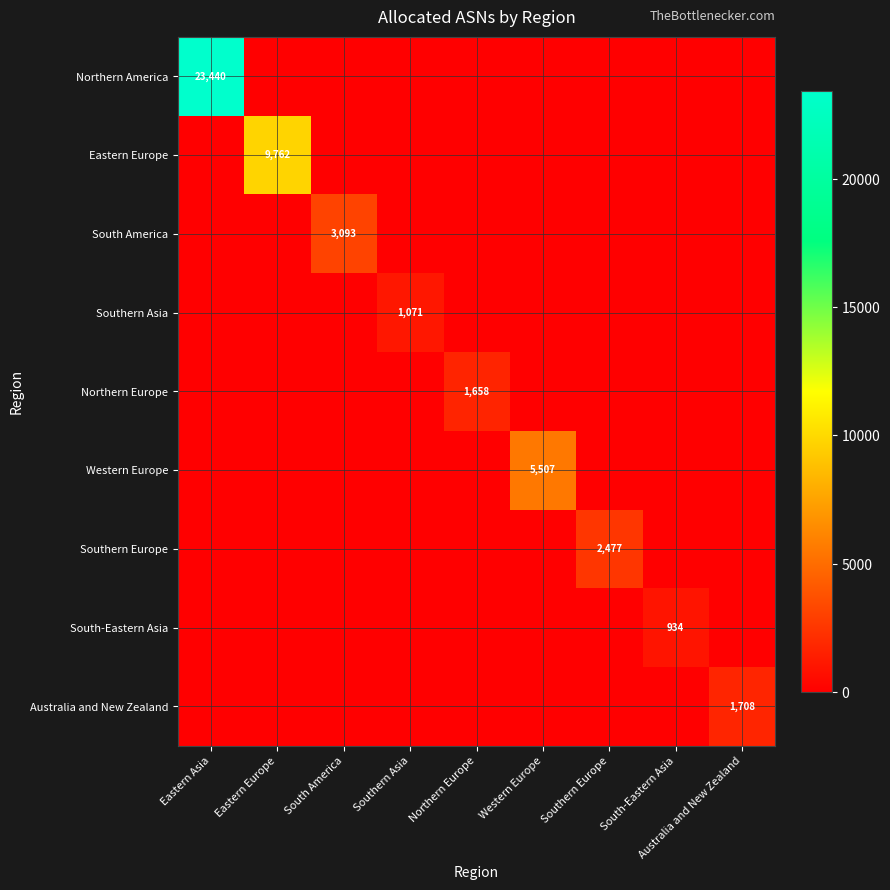

Is it true that Western Europe equals 9462 at Western Europe?

False